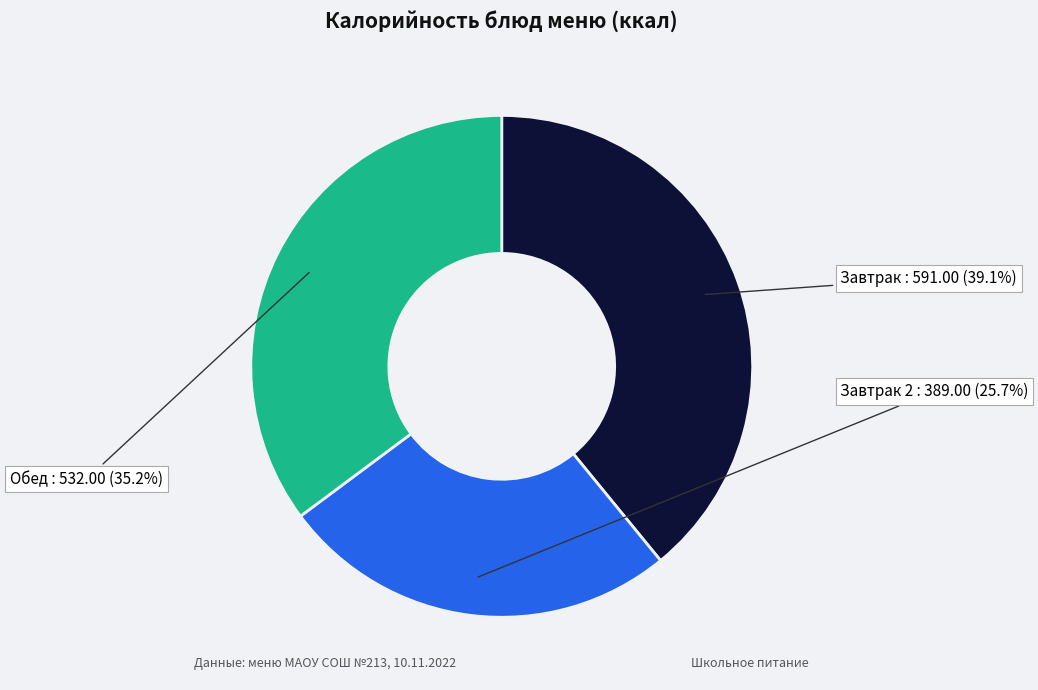

Combined, what portion of the pie is Завтрак 2 and Обед?

60.9%